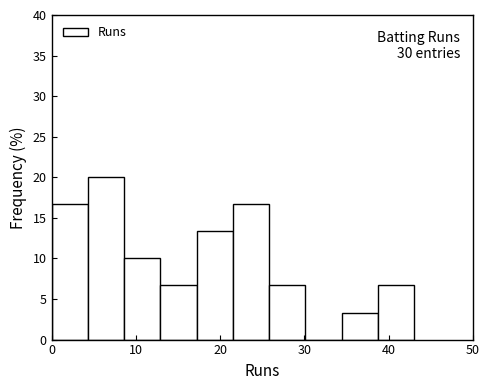

Over which range of the x-axis is the bar tallest?

4.3 to 8.6